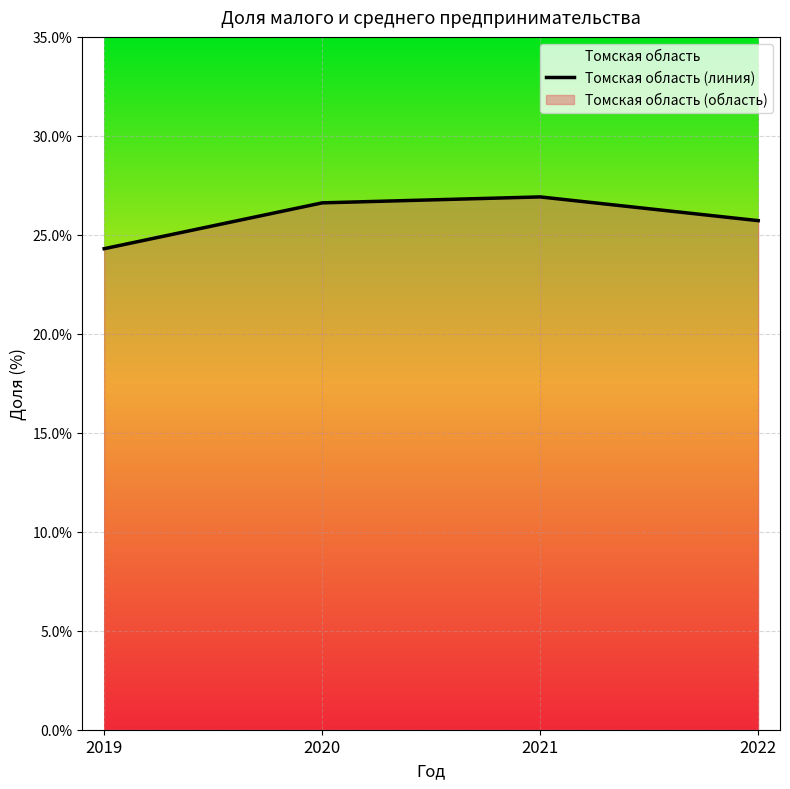

What is the difference between the maximum and minimum values?

2.6